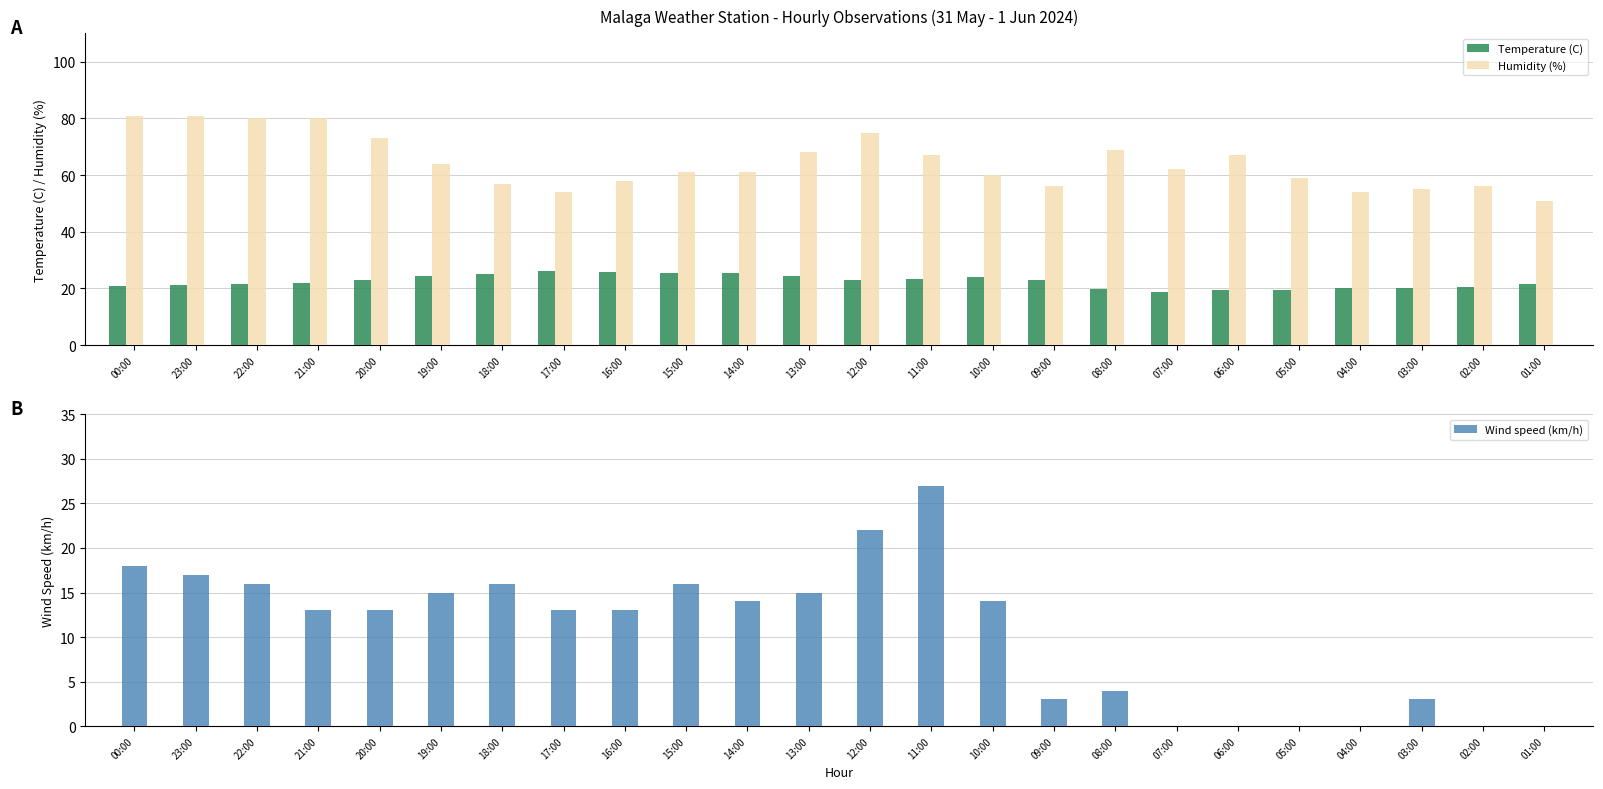

How many groups of bars are there?

24